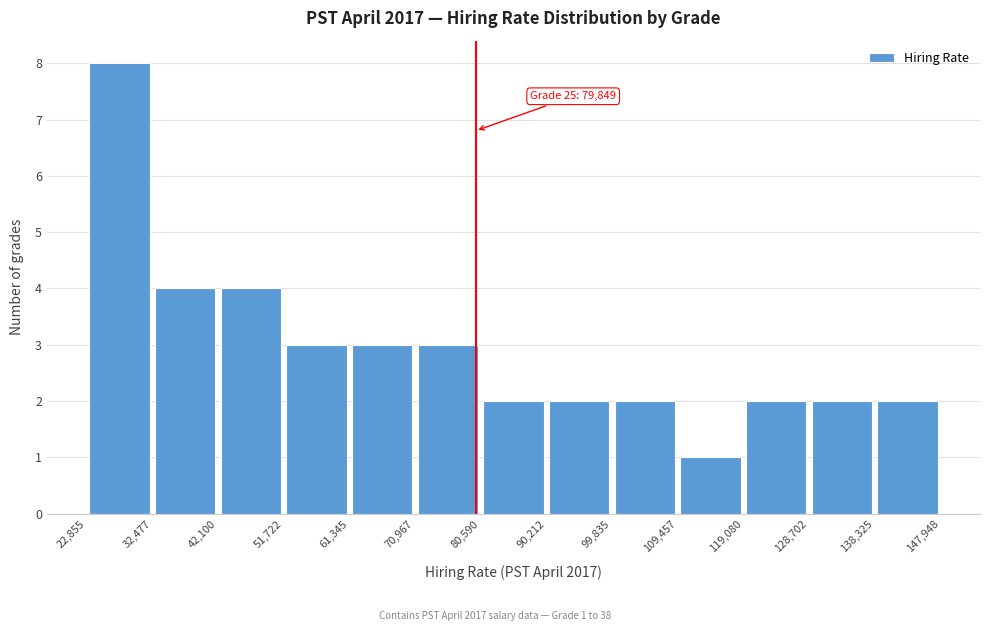

Over which range of the x-axis is the bar tallest?

22,855 to 32,477